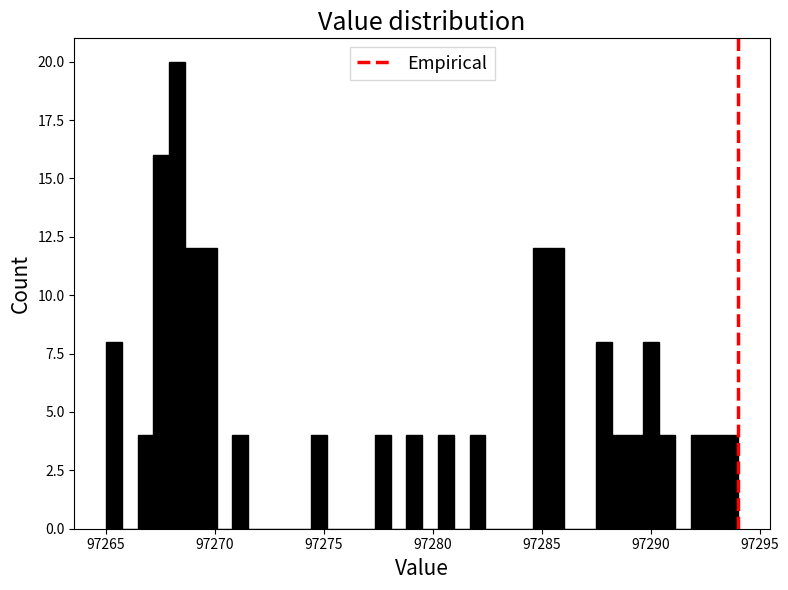

Around what value on the x-axis is the tallest bar? Give the approximate position of its centre, as read against the axis.

97268.5